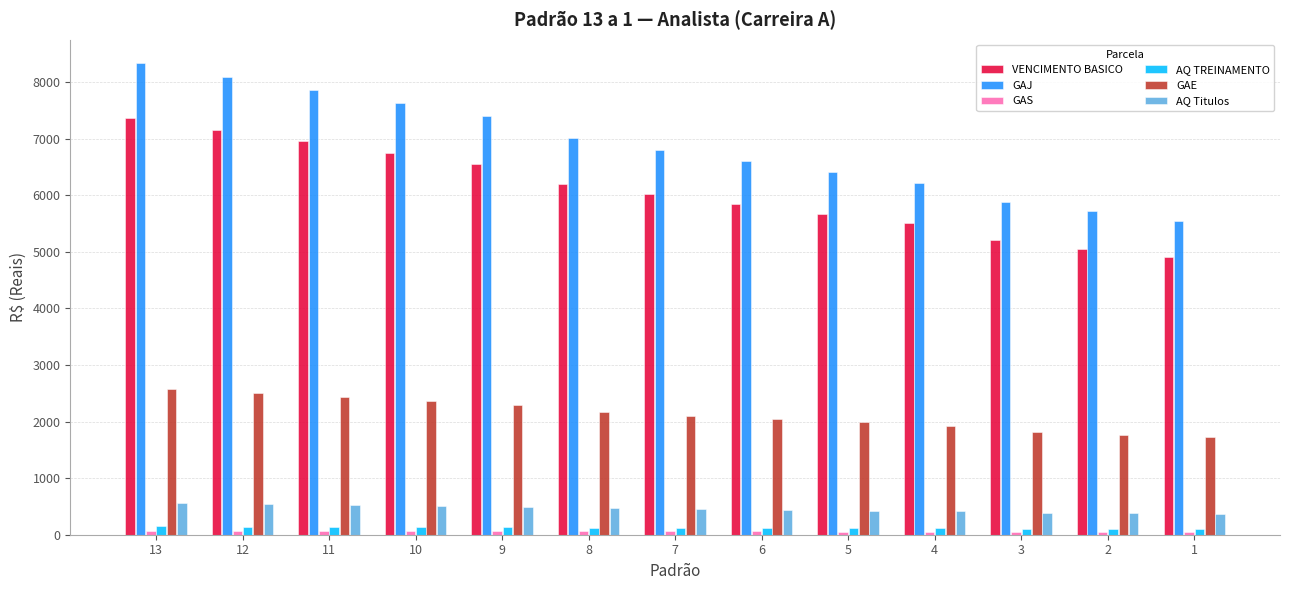

What is the difference between the maximum and minimum values in the VENCIMENTO BASICO series?

2463.2